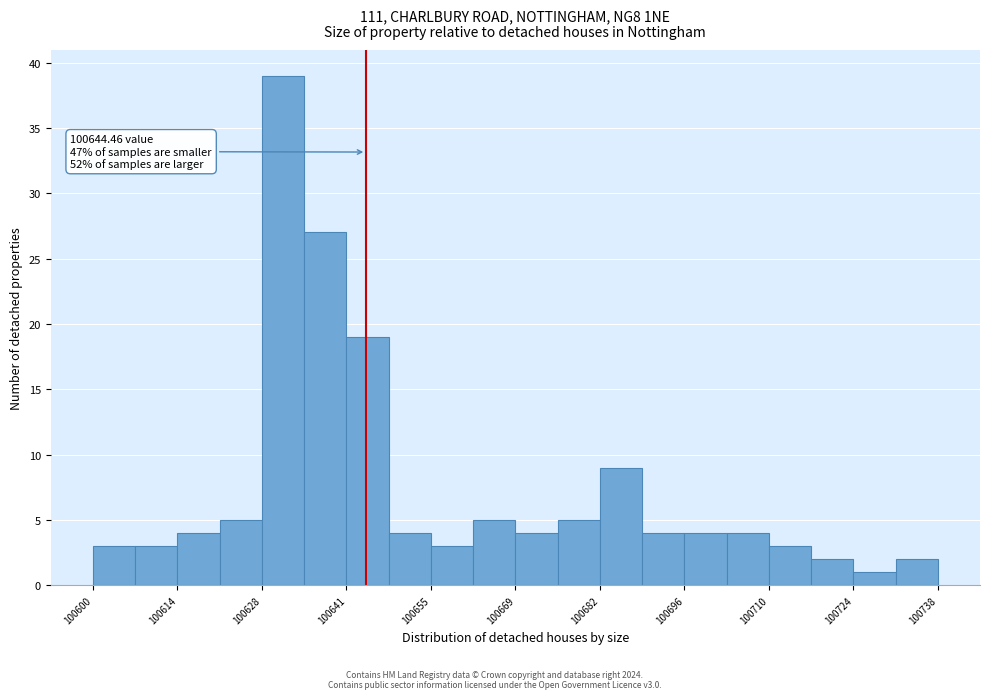

Read against the x-axis, roughly where is the centre of the tallest bar?

100630